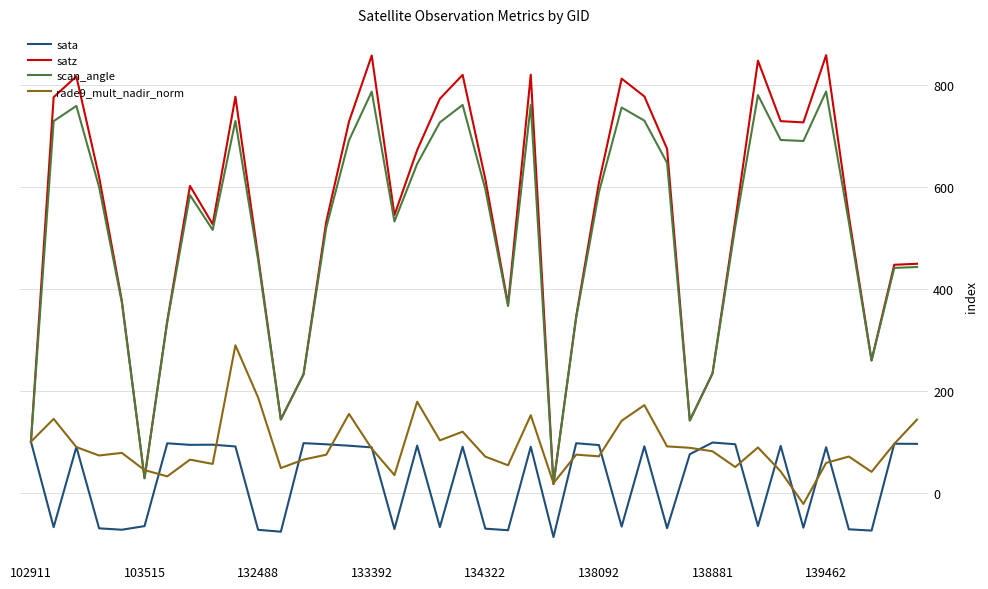

What is the smallest value displayed?

-87.2